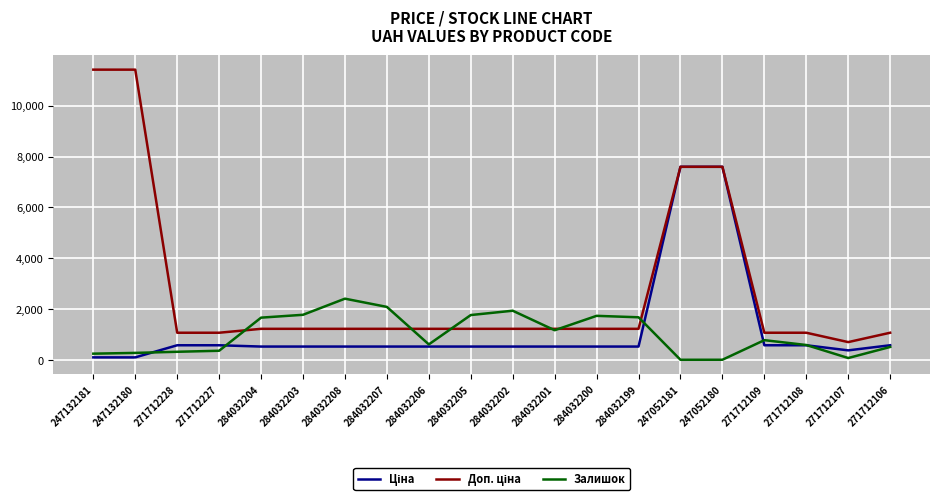

What is the maximum value shown in the chart?

11410.0